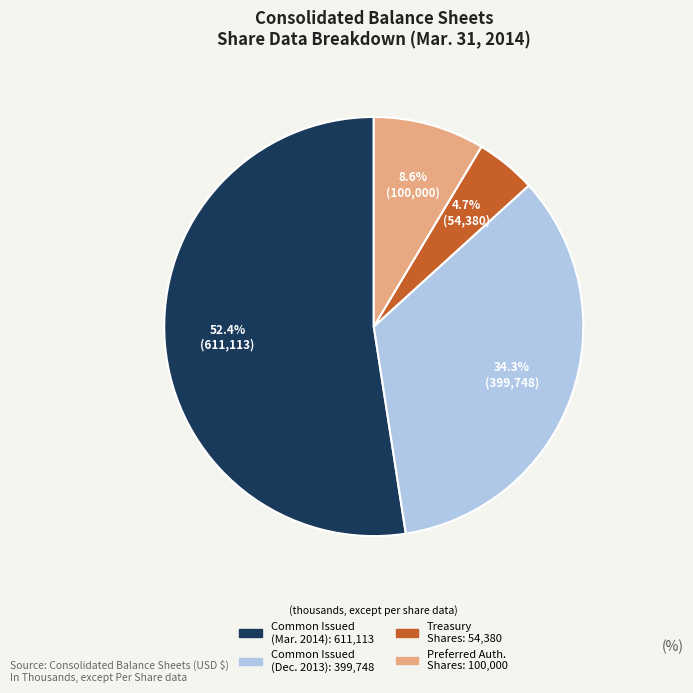

How many slices are in this pie chart?

4